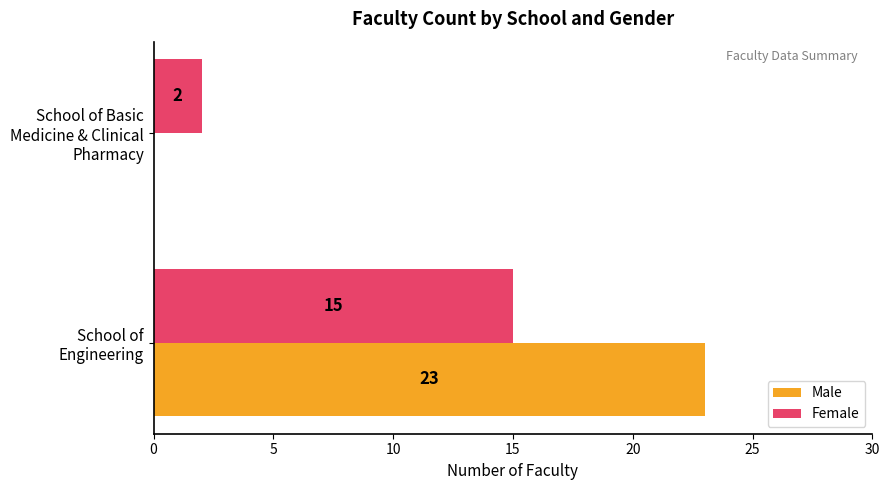

What is the maximum value shown in the chart?

23